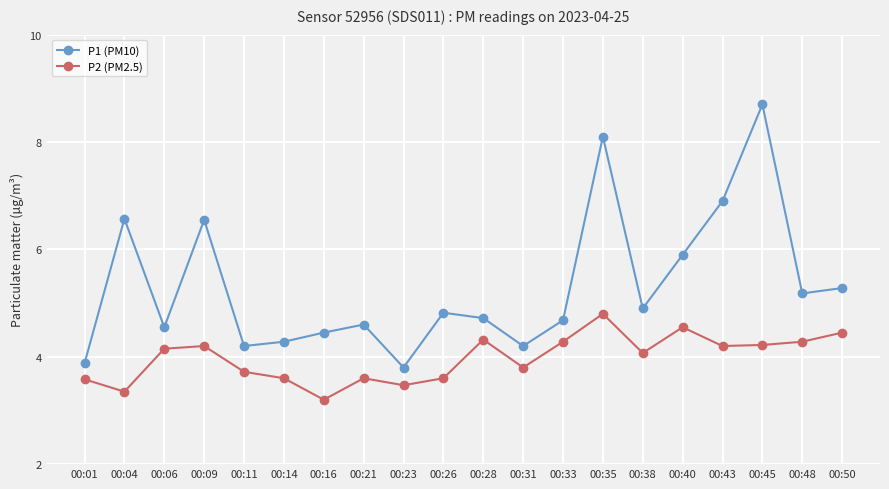

Where is P1 (PM10) nearest to the value 6?

00:40